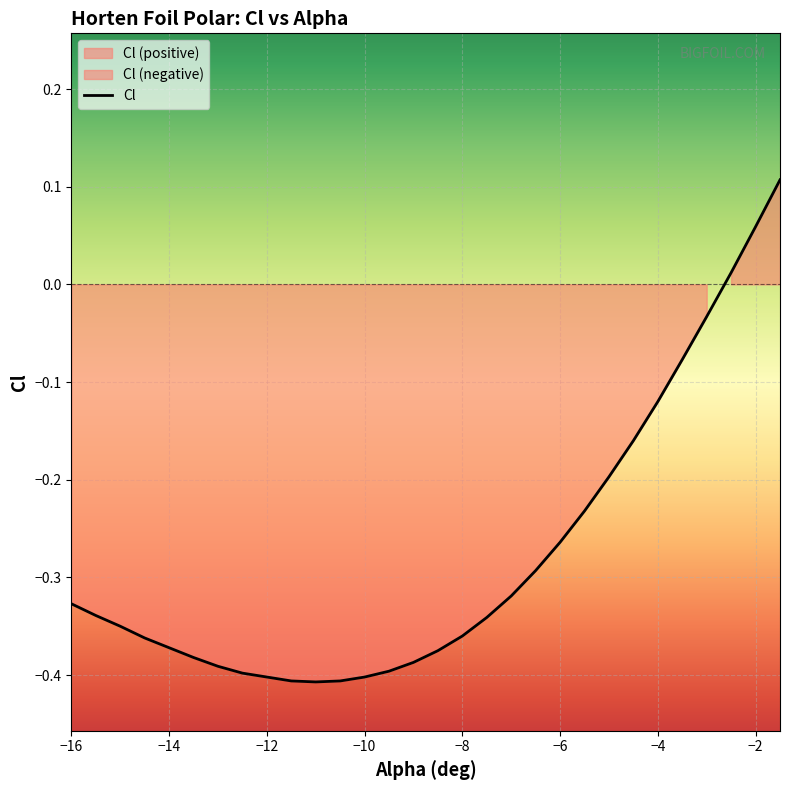

Reading right to left, what are all the values shown in this chart?

0.1	0.1	0.0	-0.0	-0.1	-0.1	-0.2	-0.2	-0.2	-0.3	-0.3	-0.3	-0.3	-0.4	-0.4	-0.4	-0.4	-0.4	-0.4	-0.4	-0.4	-0.4	-0.4	-0.4	-0.4	-0.4	-0.4	-0.3	-0.3	-0.3